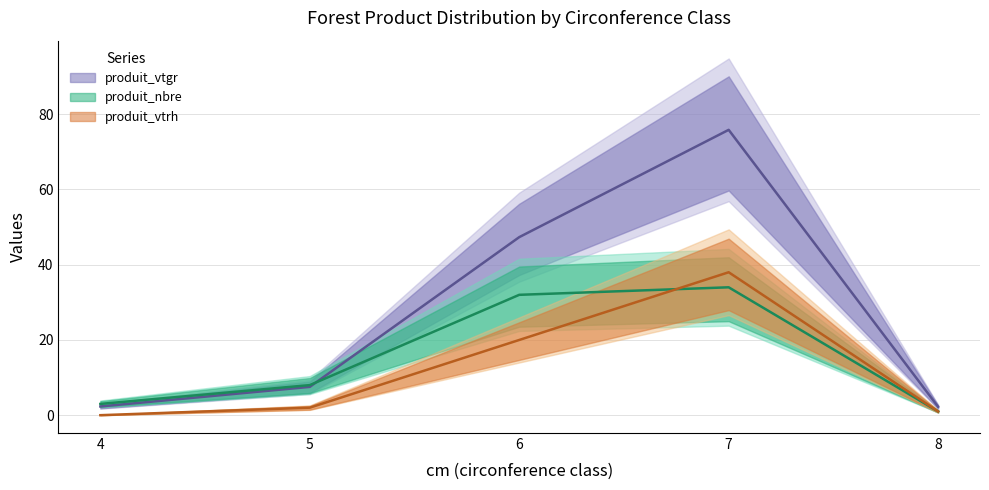

At which label is produit_vtgr closest to 39?

6